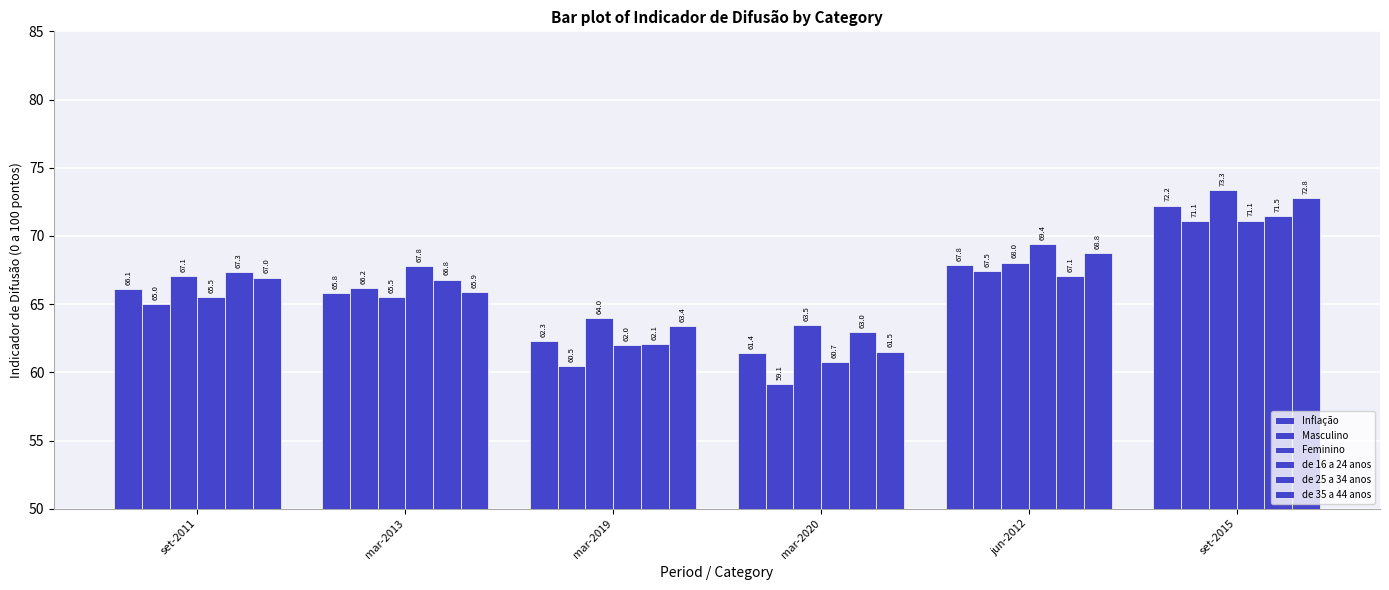

The value of de 25 a 34 anos at set-2011 is 36.8. True or false?

False